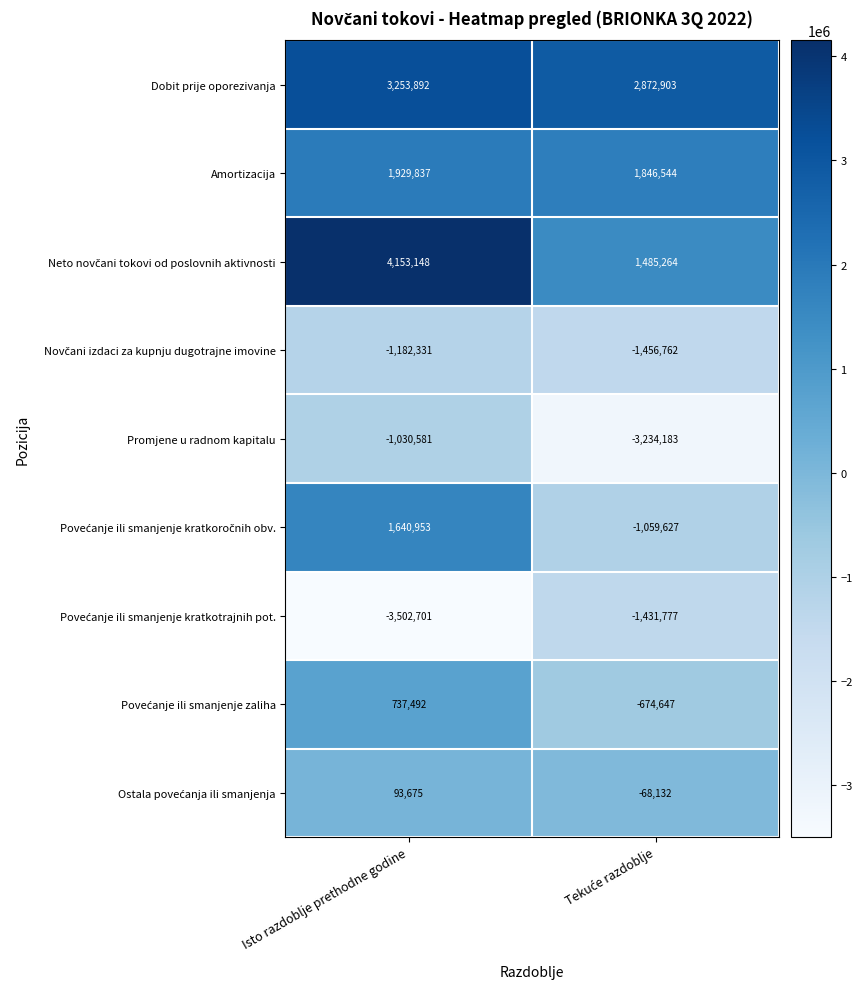

Which series has the largest total across all categories?

Dobit prije oporezivanja